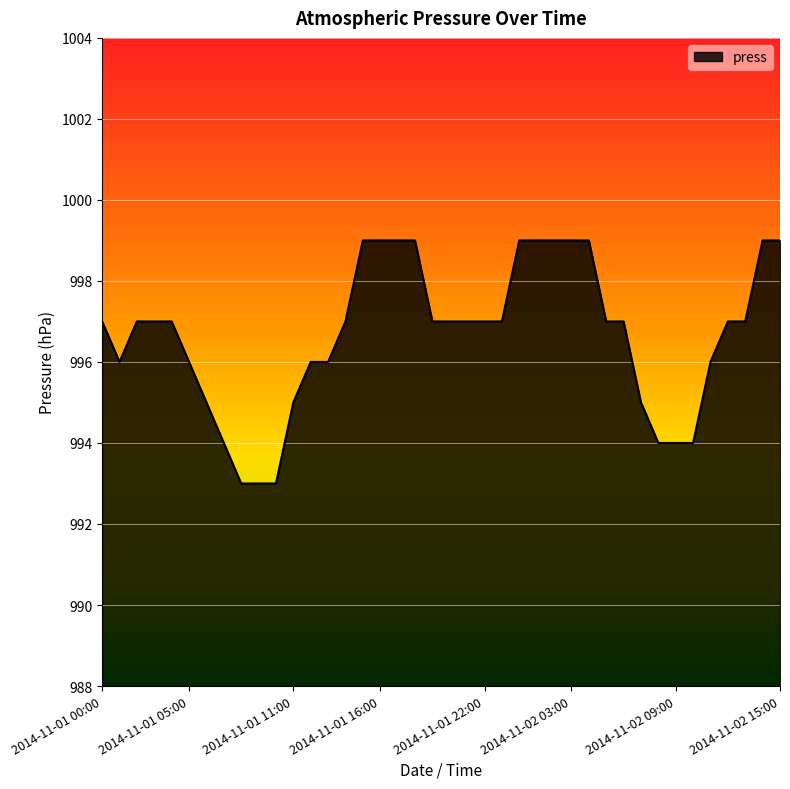

Does the chart display data point markers on the line(s)?

No